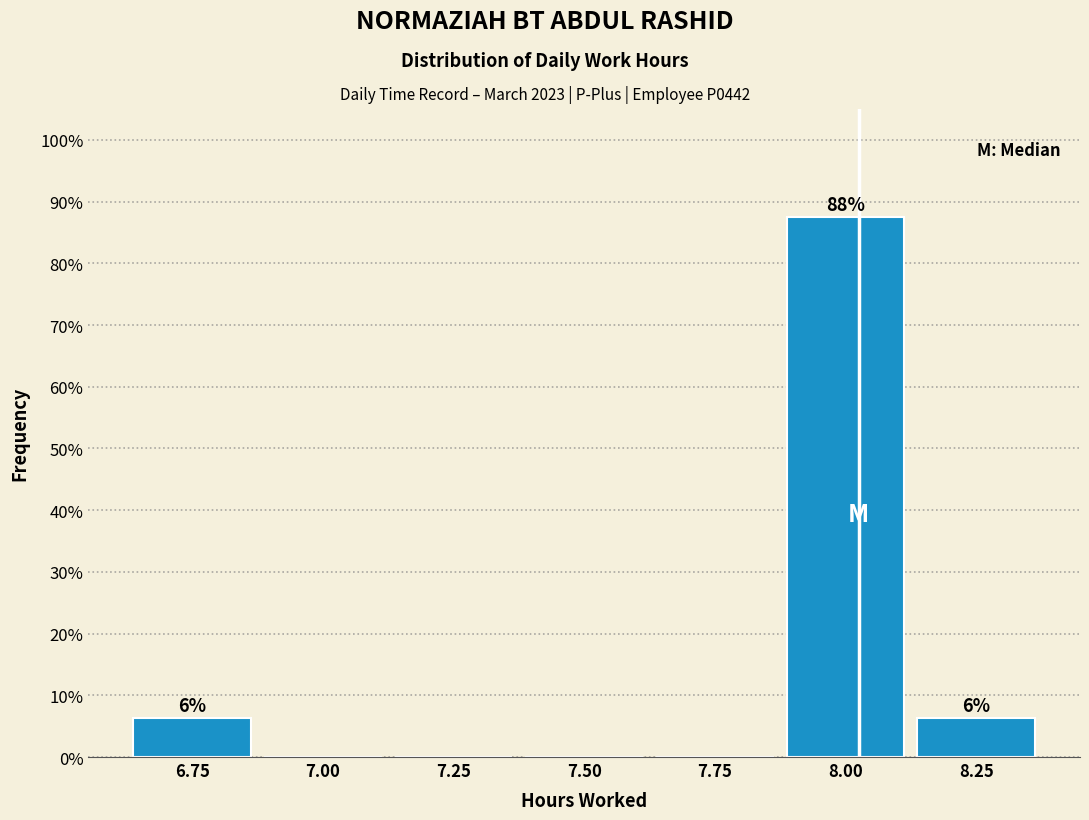

Over which range of the x-axis is the bar tallest?

7.87 to 8.12